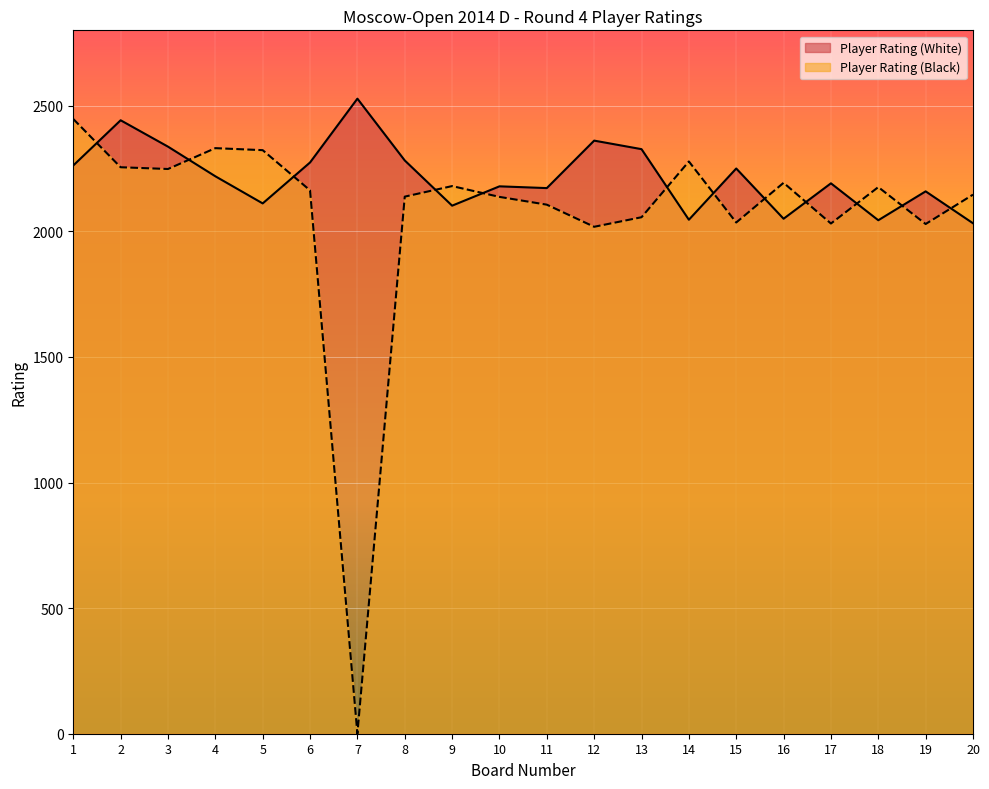

Which series has the widest spread of values?

Player Rating (Black)